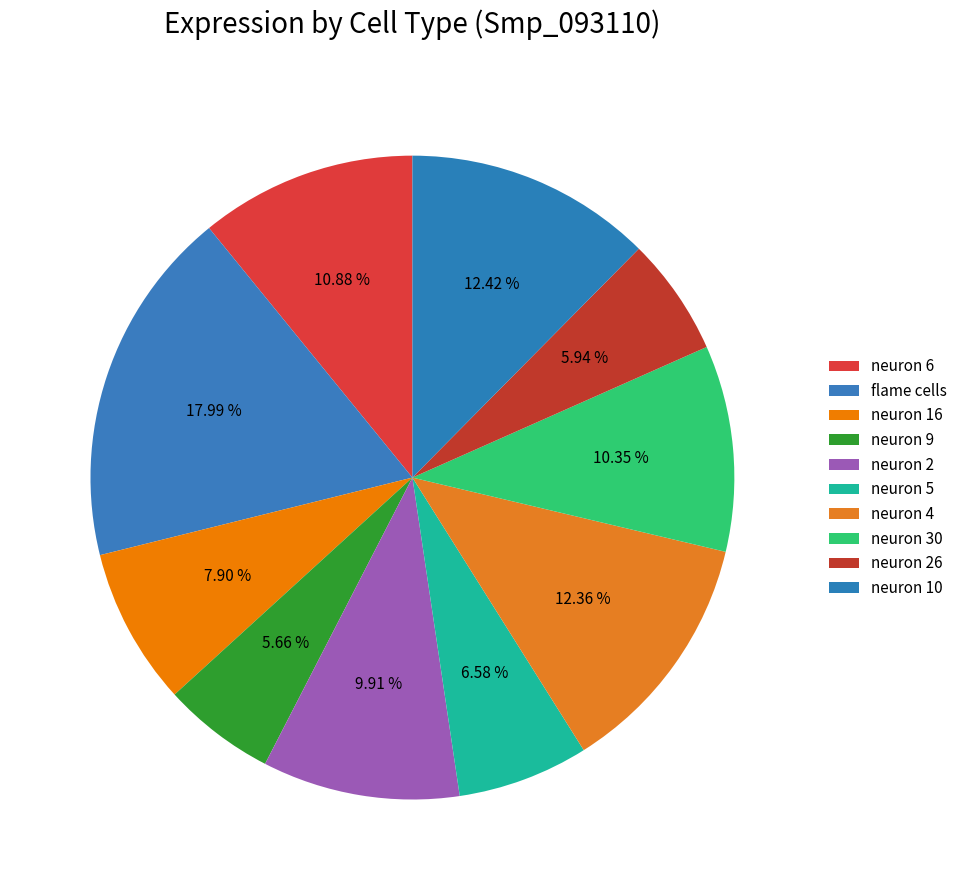

What is the smallest slice in the pie chart?

neuron 9